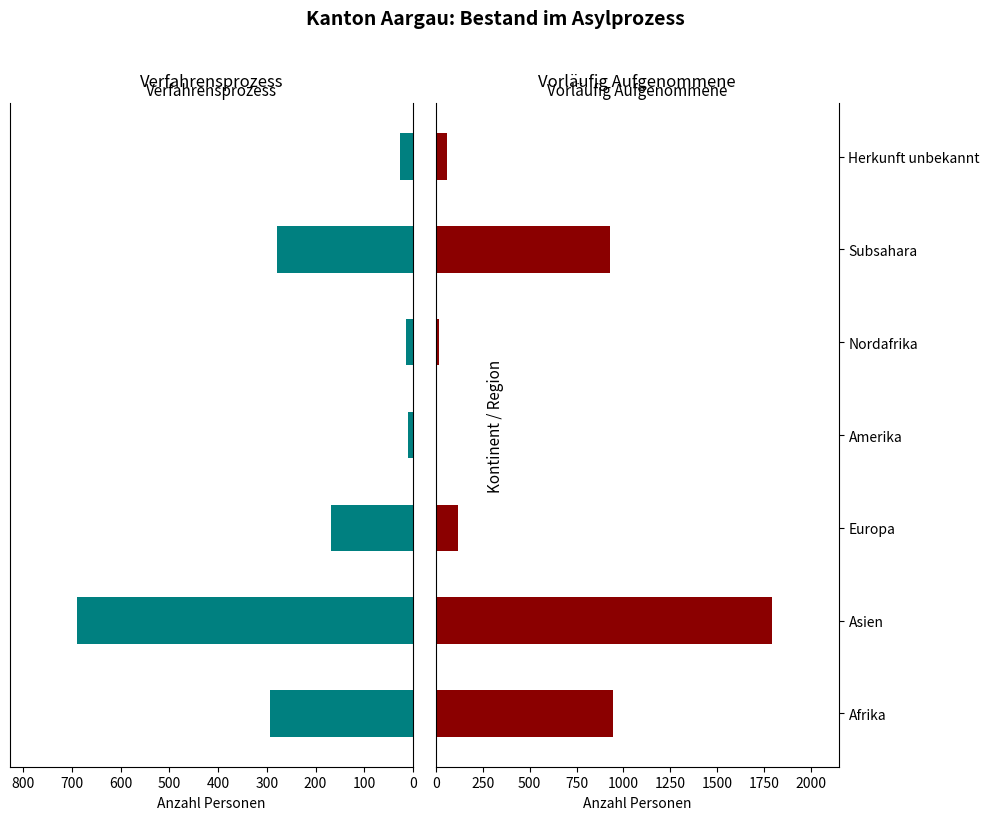

Is it true that Vorläufig aufgenommene Personen (Total) equals 1425 at Subsahara?

False